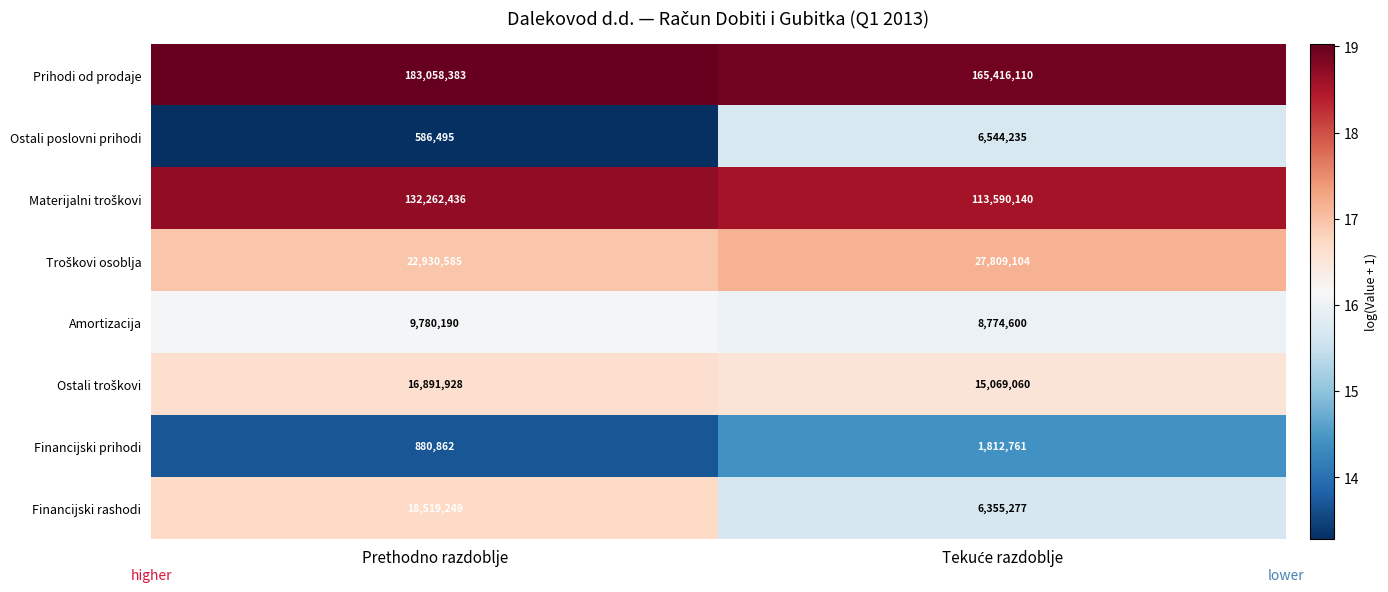

What is the total value across all series at Prethodno razdoblje?

384910128